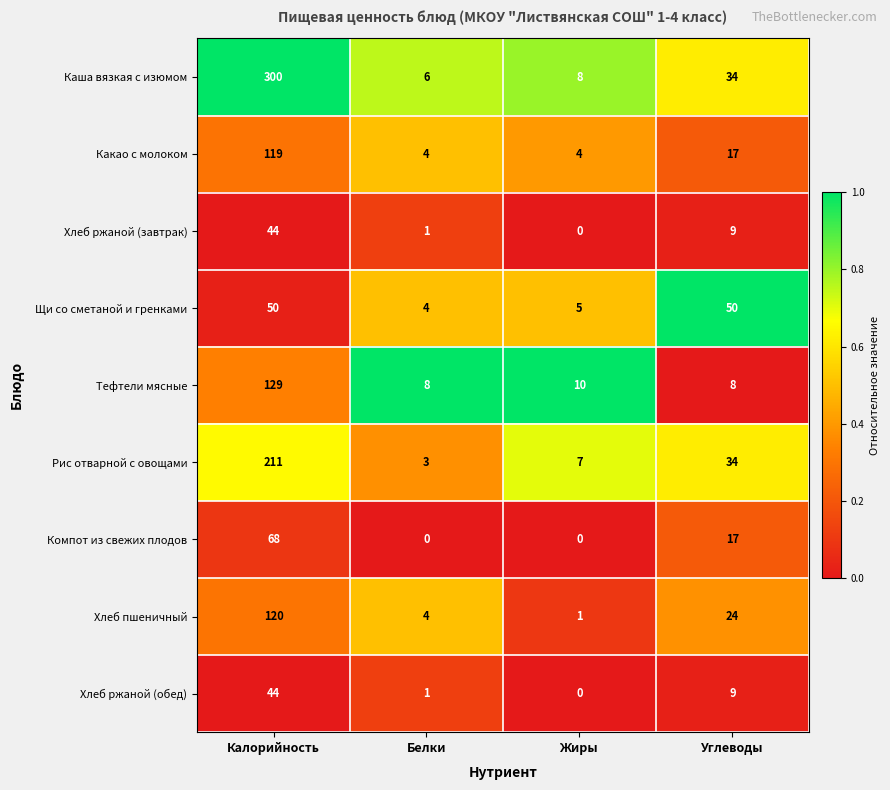

What is the difference between the highest and lowest values at Калорийность?

256